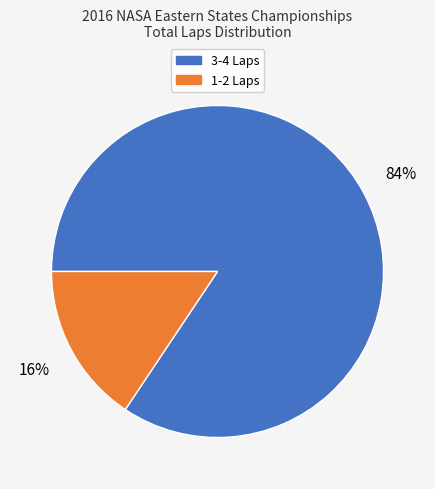

Does any single category account for the majority?

Yes